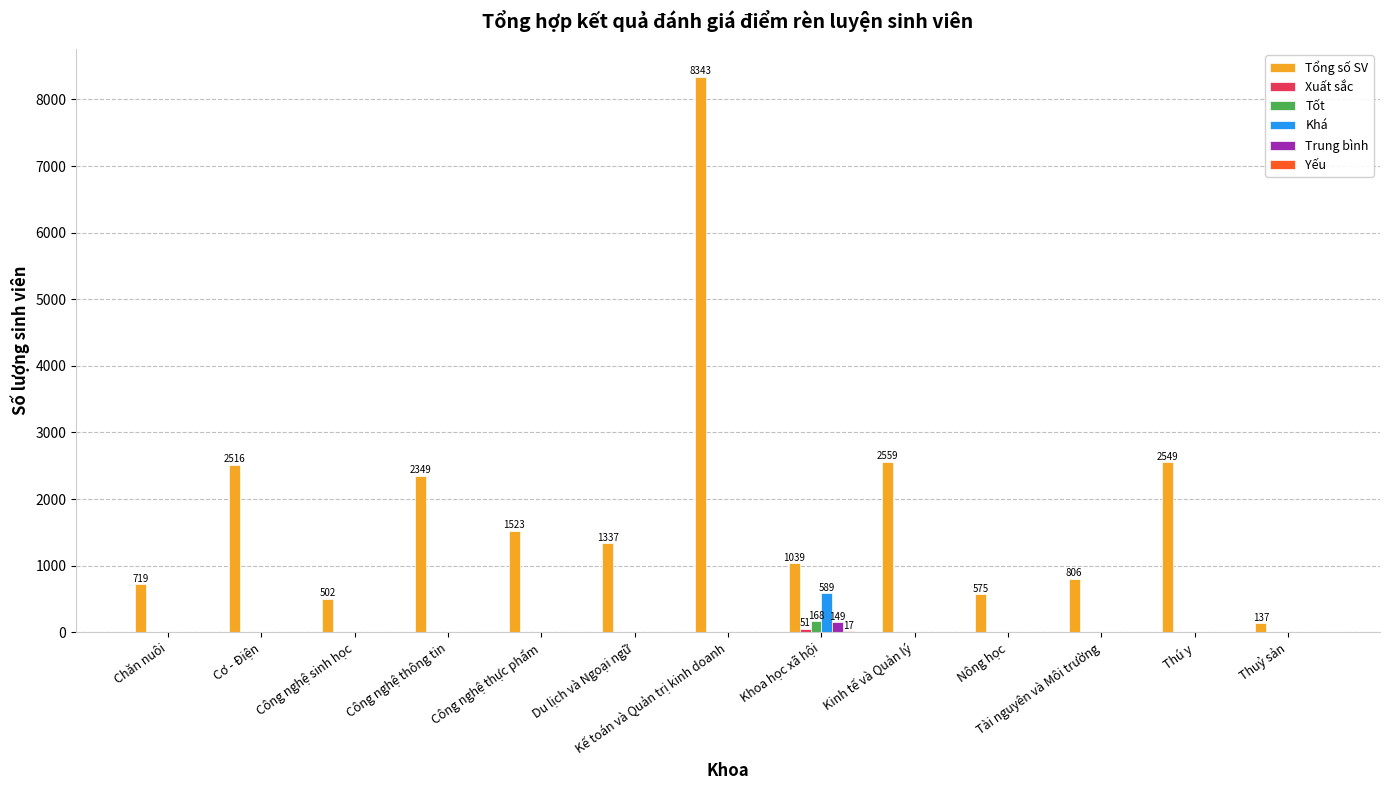

Which series changed the most between Chăn nuôi and Thú y?

Tổng số SV